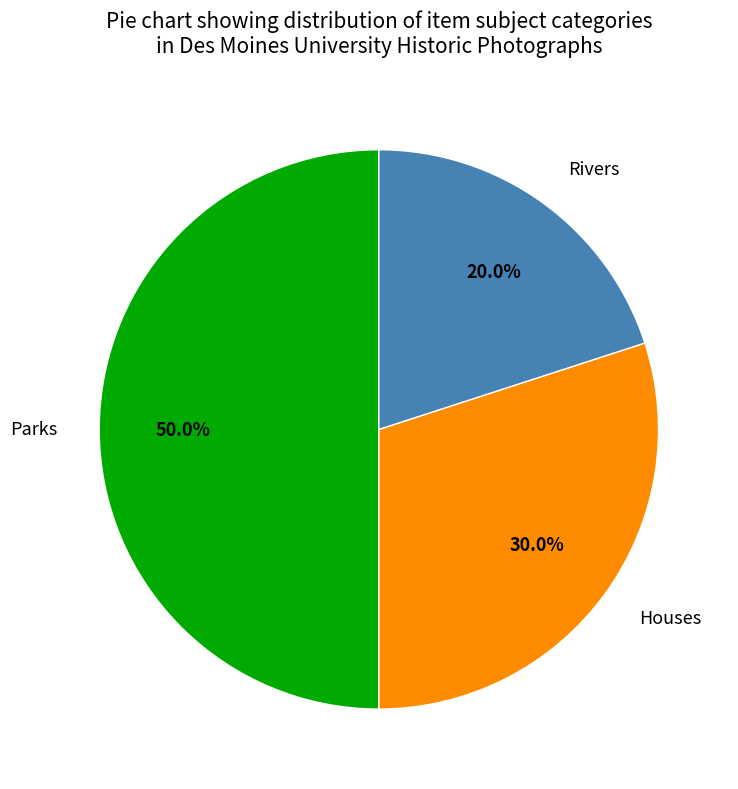

Does Houses represent more than half of the total?

No